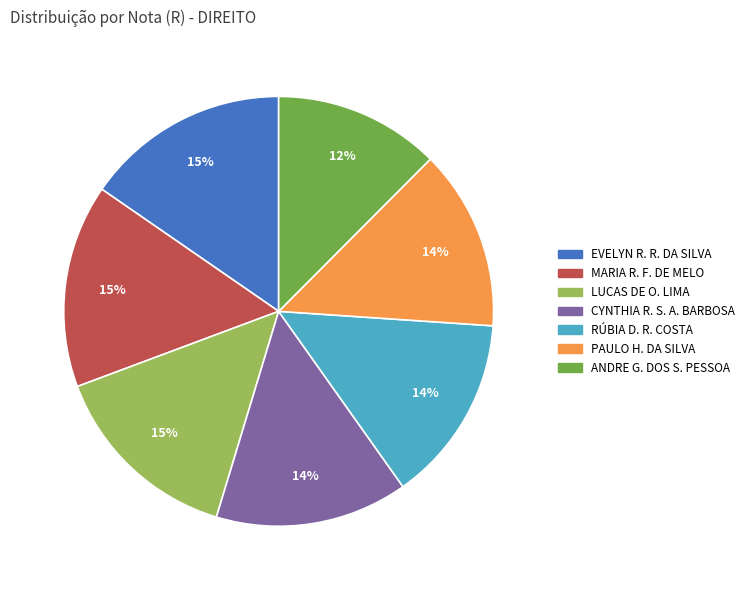

To the nearest percent, what is the average slice percentage?

14%